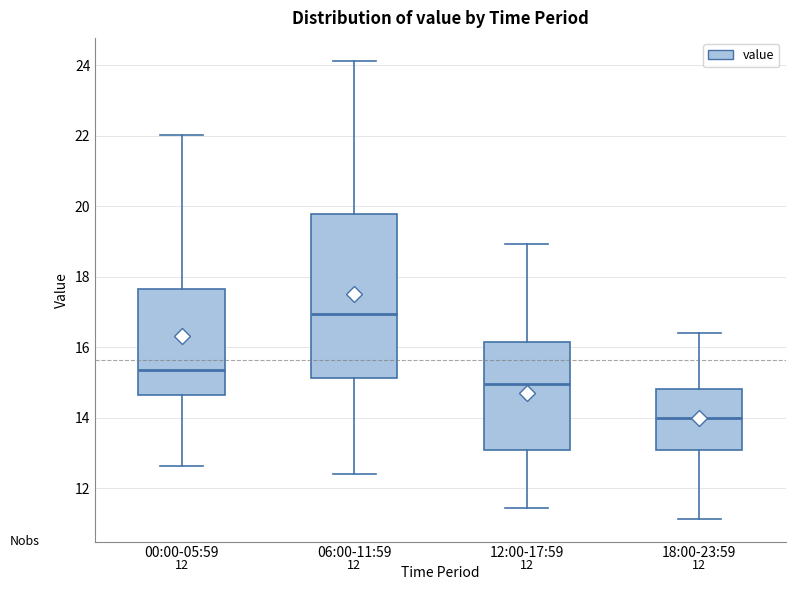

Which box has the lowest median line?

18:00-23:59